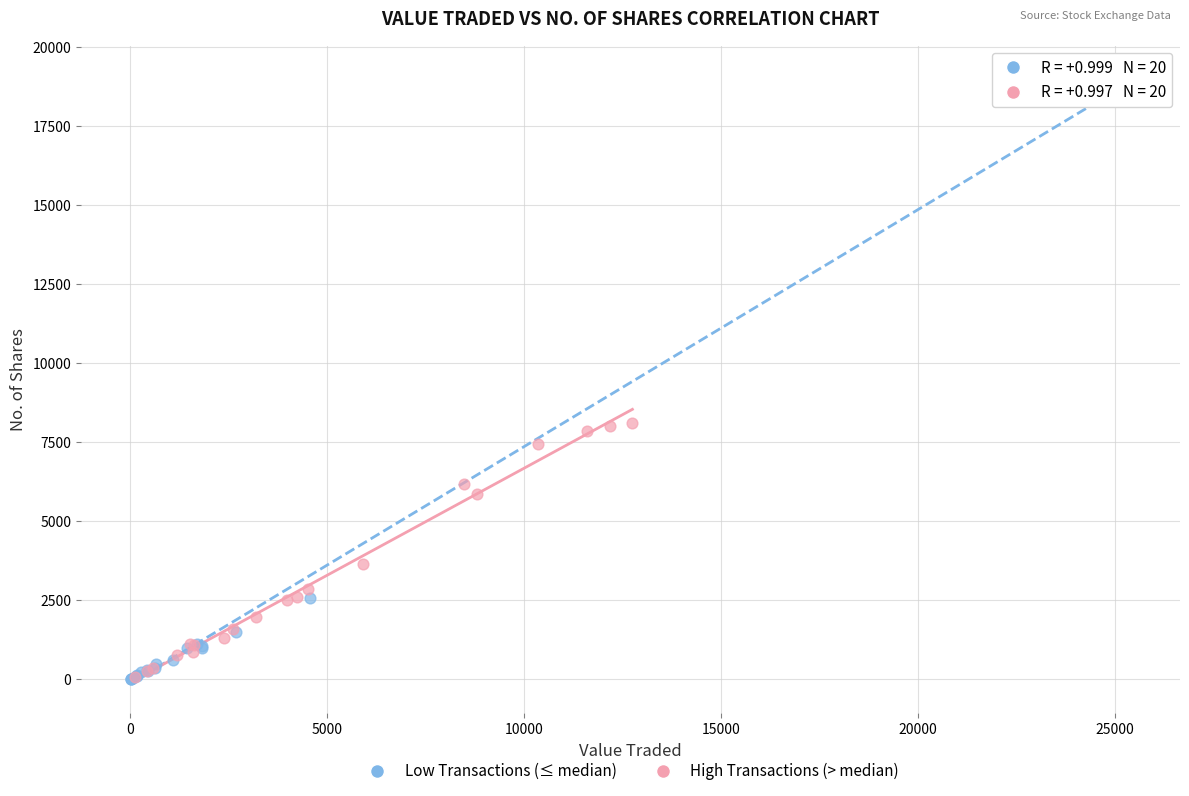

Which series has the widest spread of Y values?

Low Transactions (≤ median)